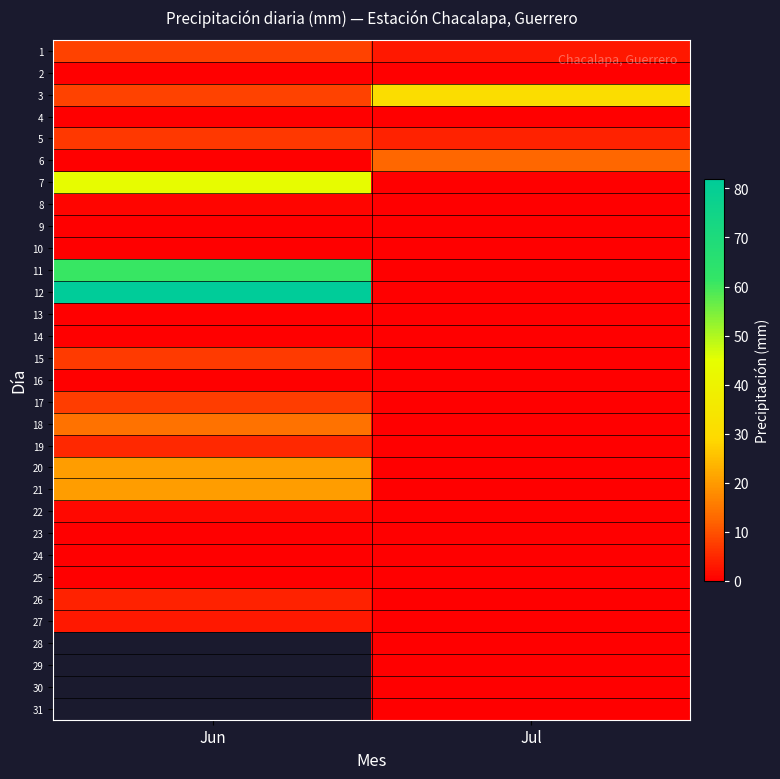

Which category has the lowest value across all series?

Jun